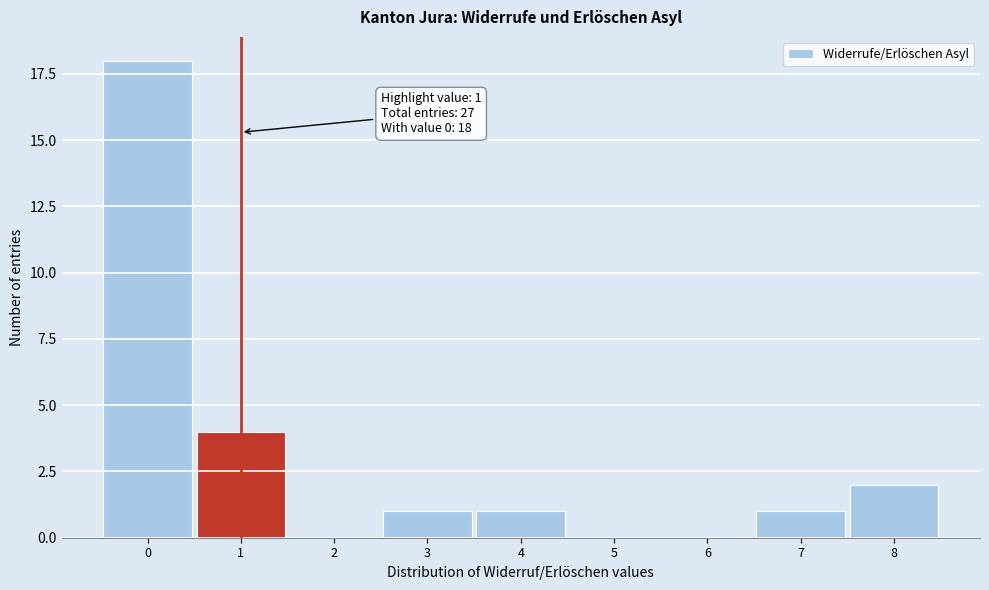

Reading right to left, extract all data points from this chart.

8=2	7=1	6=0	5=0	4=1	3=1	2=0	1=4	0=18